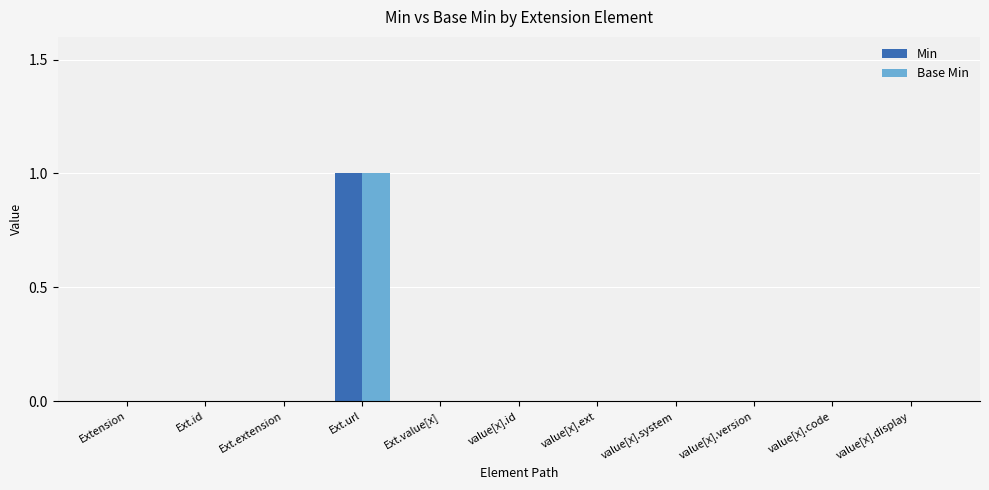

Is it true that Base Min equals 0 at Ext.value[x]?

True